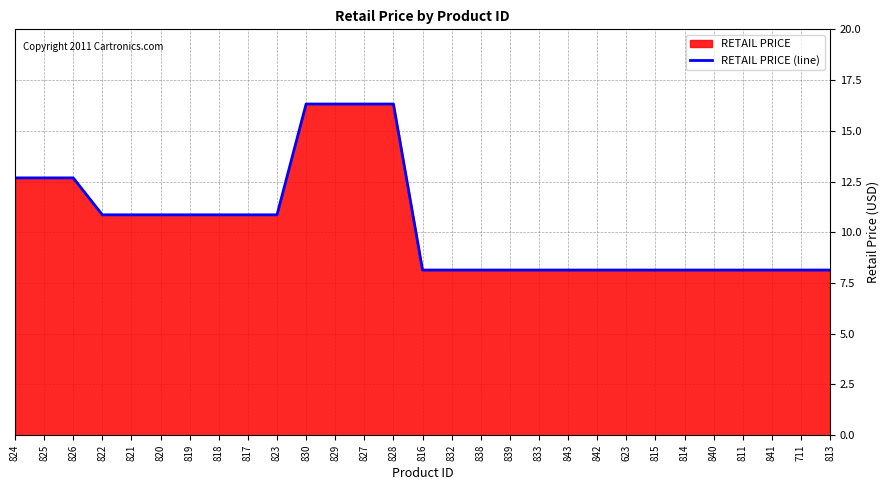

What position from the left is 833?

19